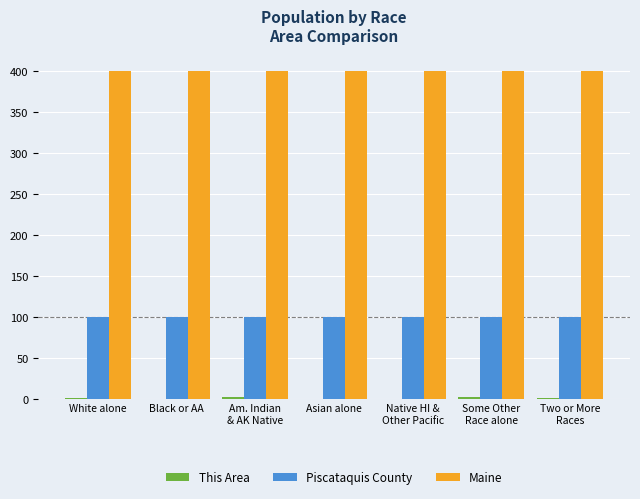

Is it true that Maine equals 227.5 at White alone?

False